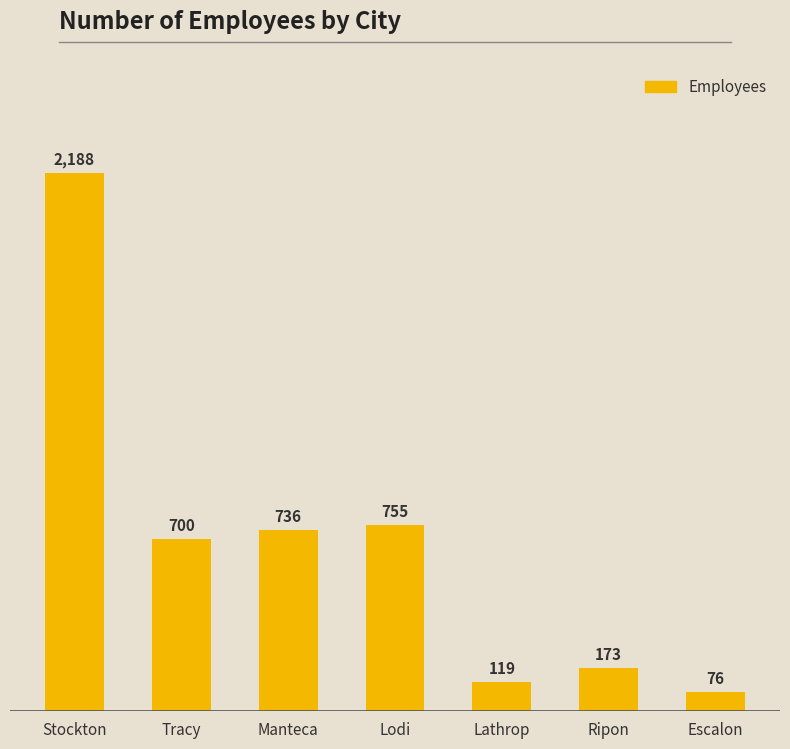

List the labels in order of value, largest first.

Stockton, Lodi, Manteca, Tracy, Ripon, Lathrop, Escalon